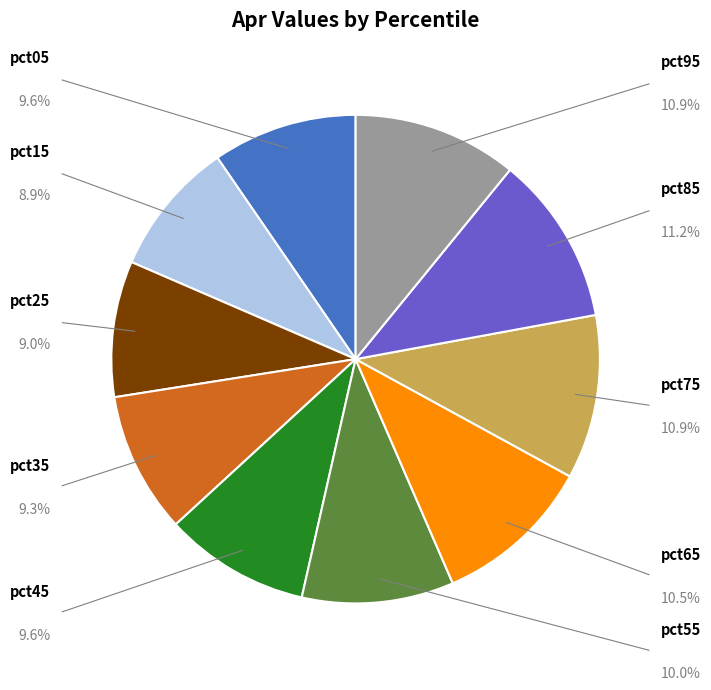

Is there any slice that represents more than half of the pie?

No